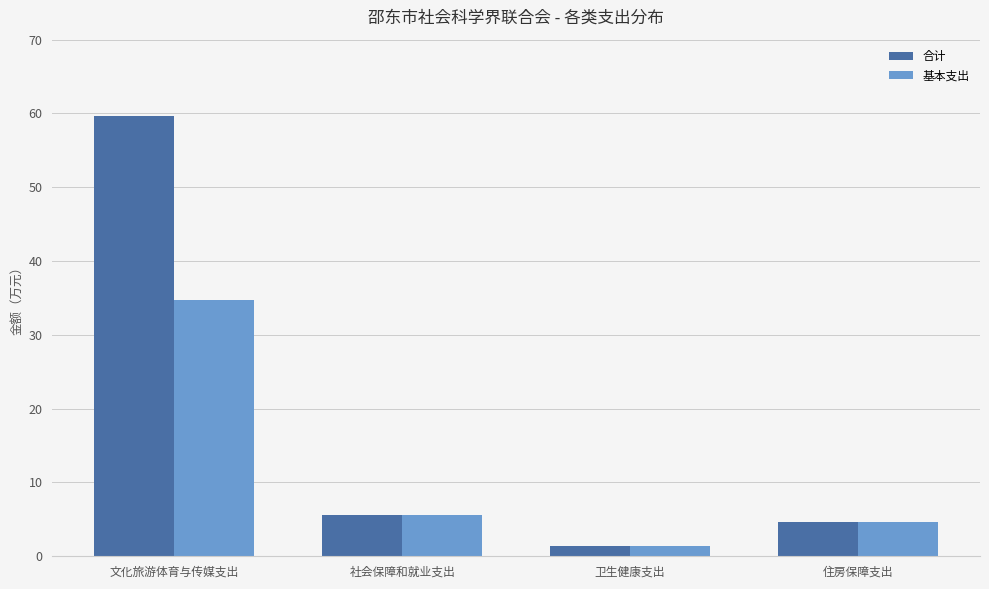

What is the total value across all series at 社会保障和就业支出?

11.2